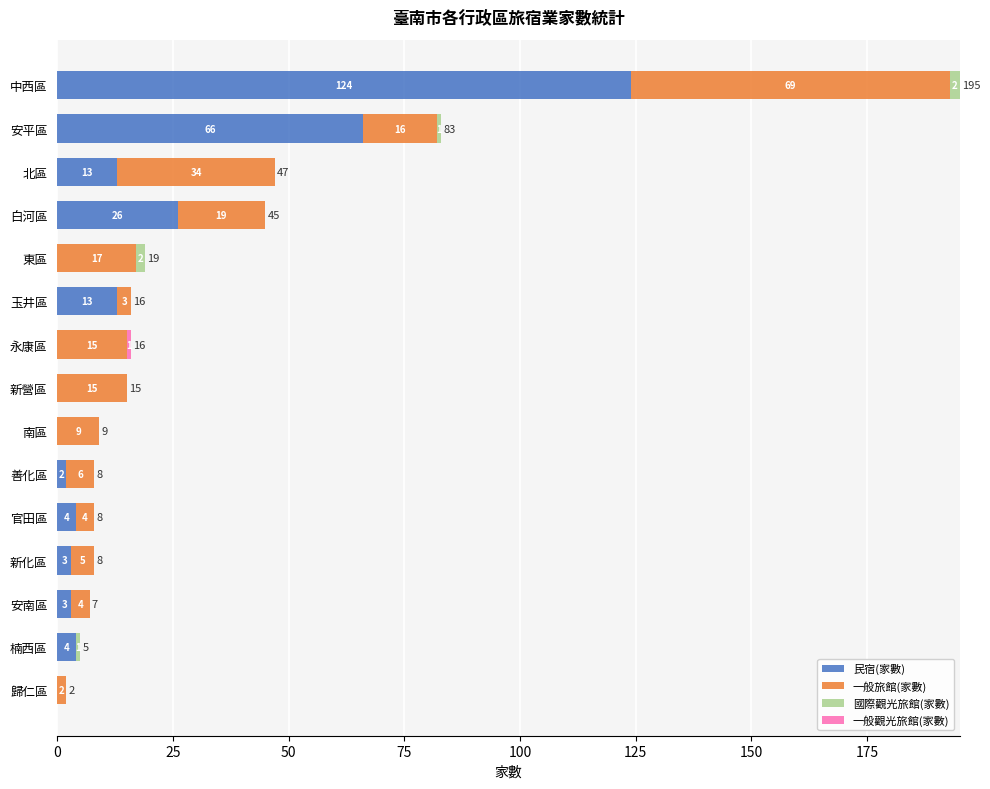

What is the highest value of the 民宿(家數) series?

124